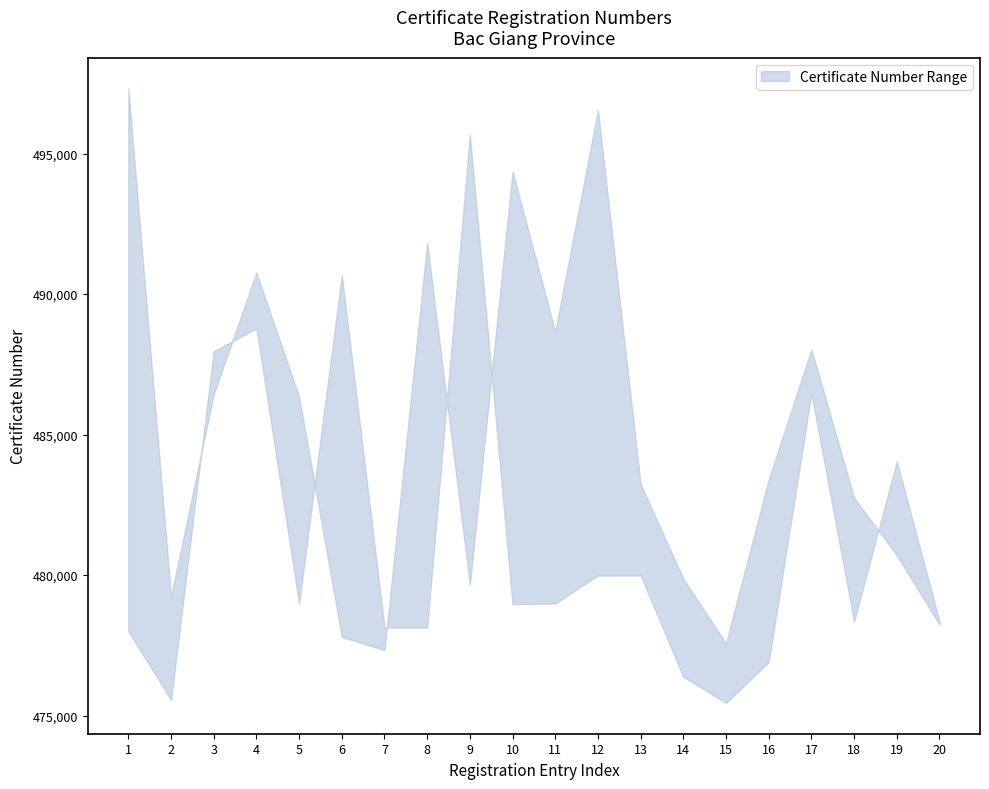

Is it true that upper equals 490765 at 4?

True